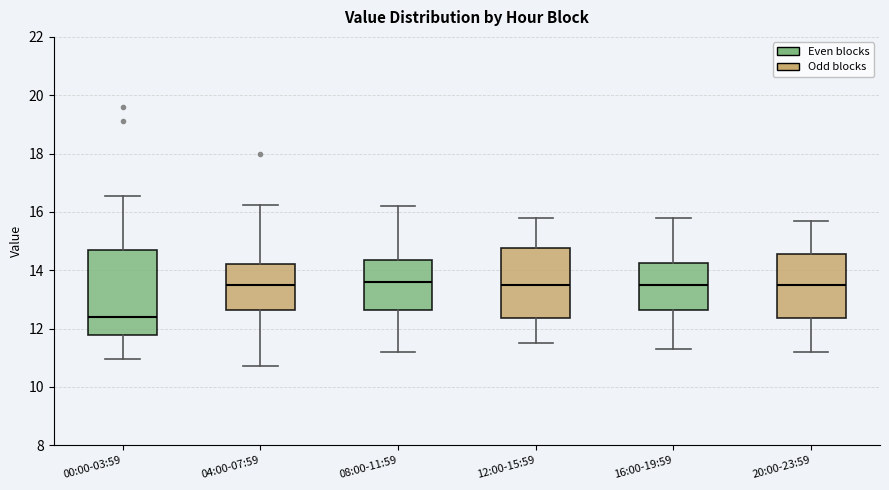

Where does the upper whisker of the box for 04:00-07:59 end on the y-axis? The values are not printed on the chart, so give them approximately, as read against the axis.

16.2